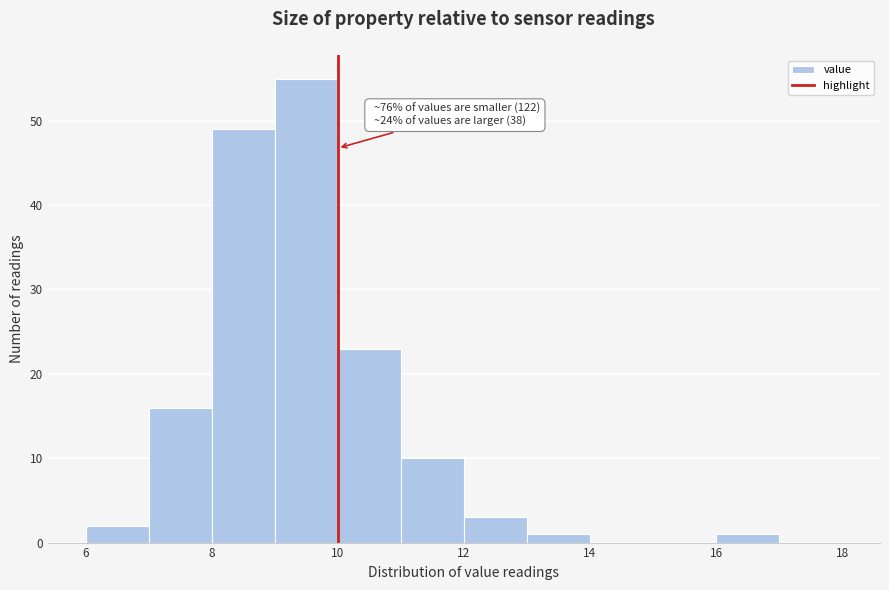

Which range on the x-axis has the tallest bar?

9 to 10